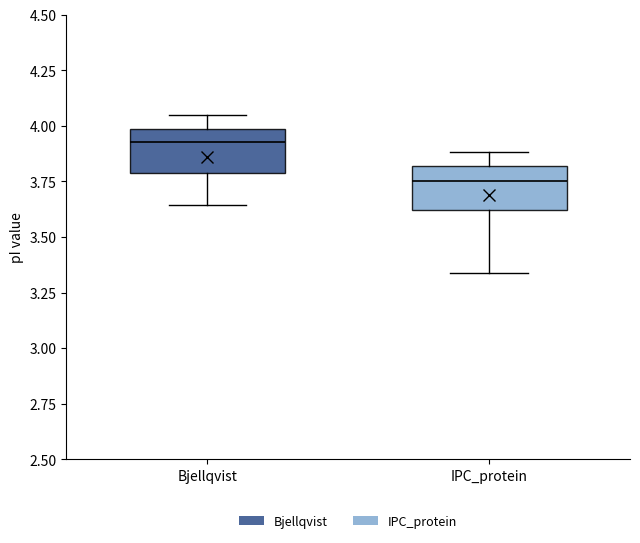

Reading left to right, transcribe this box plot: for each box, give where its median line is, the range the box spans, and where its two whiskers end, as read against the y-axis. The values are not printed on the chart, so give them approximately, as read against the axis.

Bjellqvist: median 3.95, box 3.80 to 4.00, whiskers 3.65 to 4.05
IPC_protein: median 3.75, box 3.60 to 3.80, whiskers 3.35 to 3.90